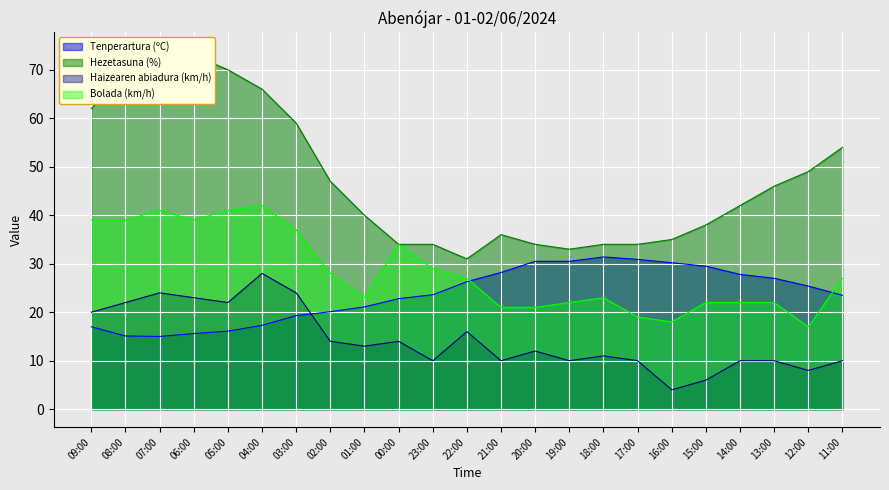

What is the difference between the highest and lowest values at 00:00?

20.0